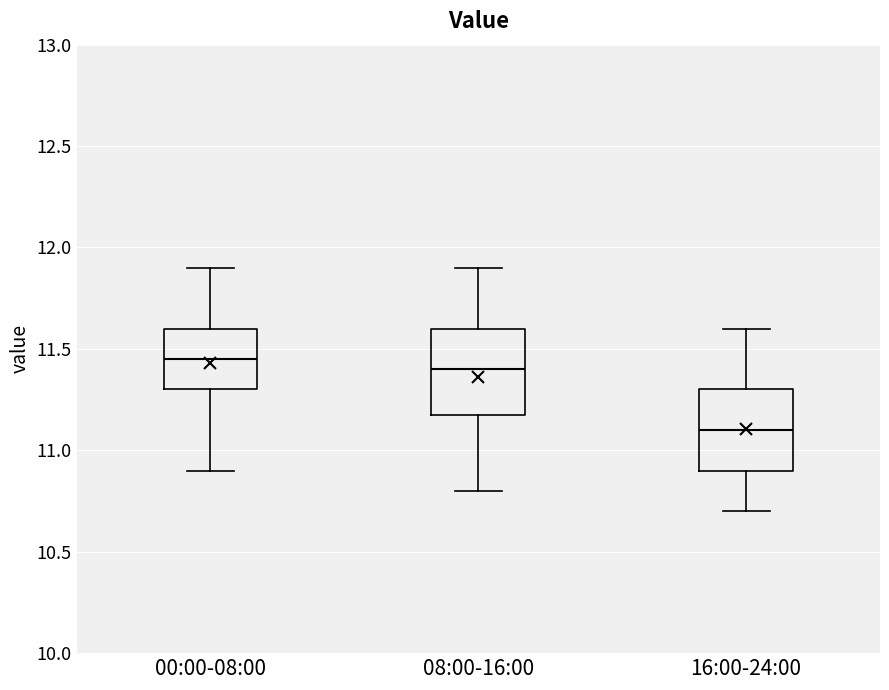

Which box's median line is the lowest?

16:00-24:00